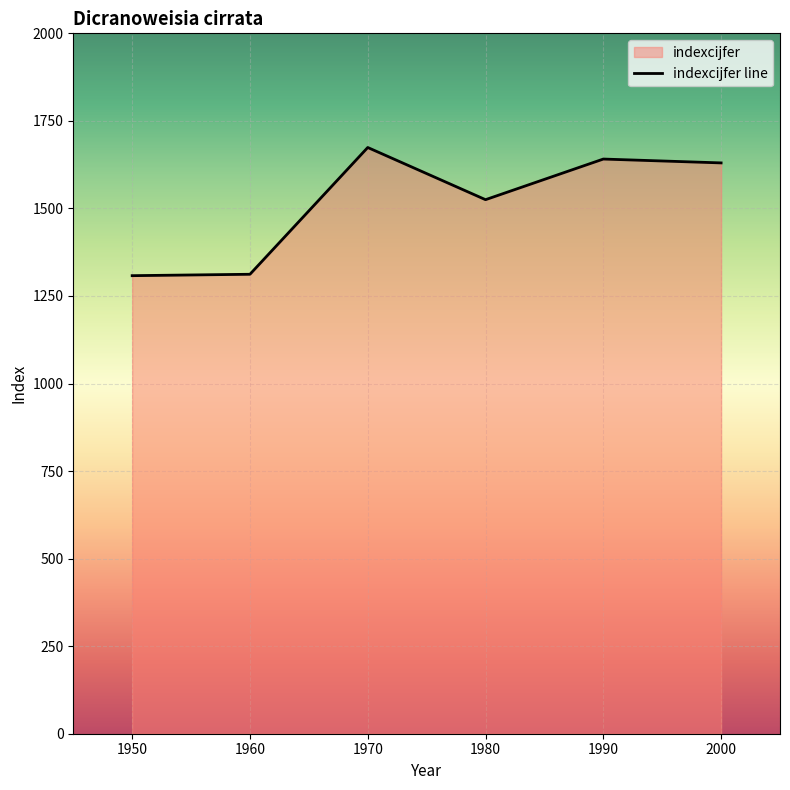

At which label does the data first exceed 1630?

1970